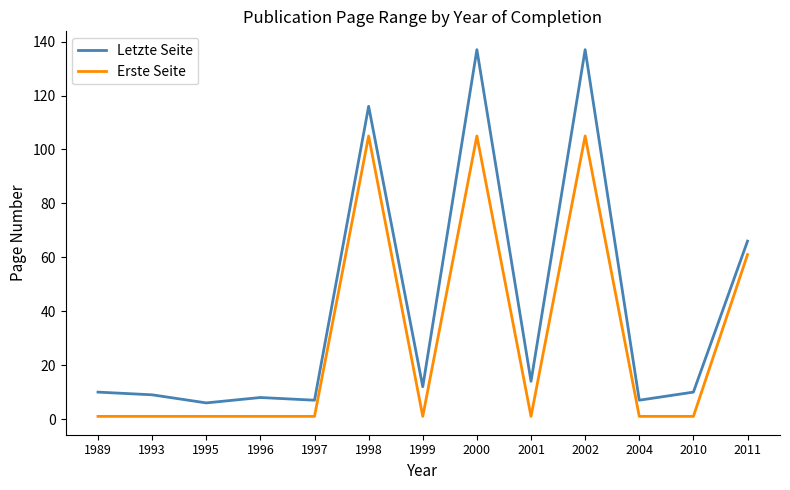

What is the highest value of the Erste Seite series?

105